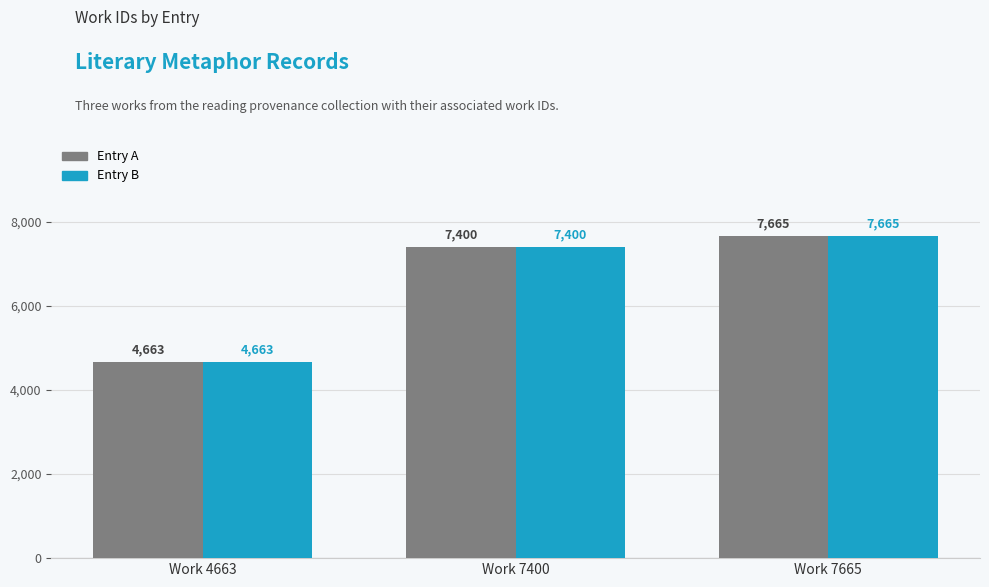

Count the number of categories in the chart.

3